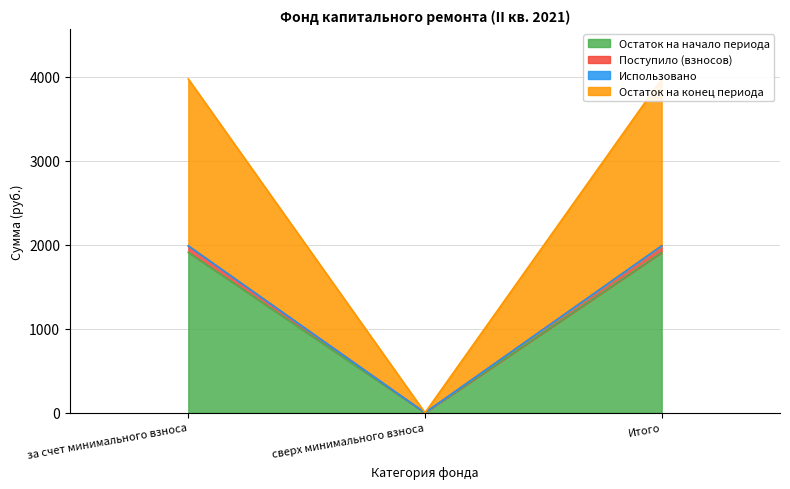

Does the chart contain stacked bars?

No